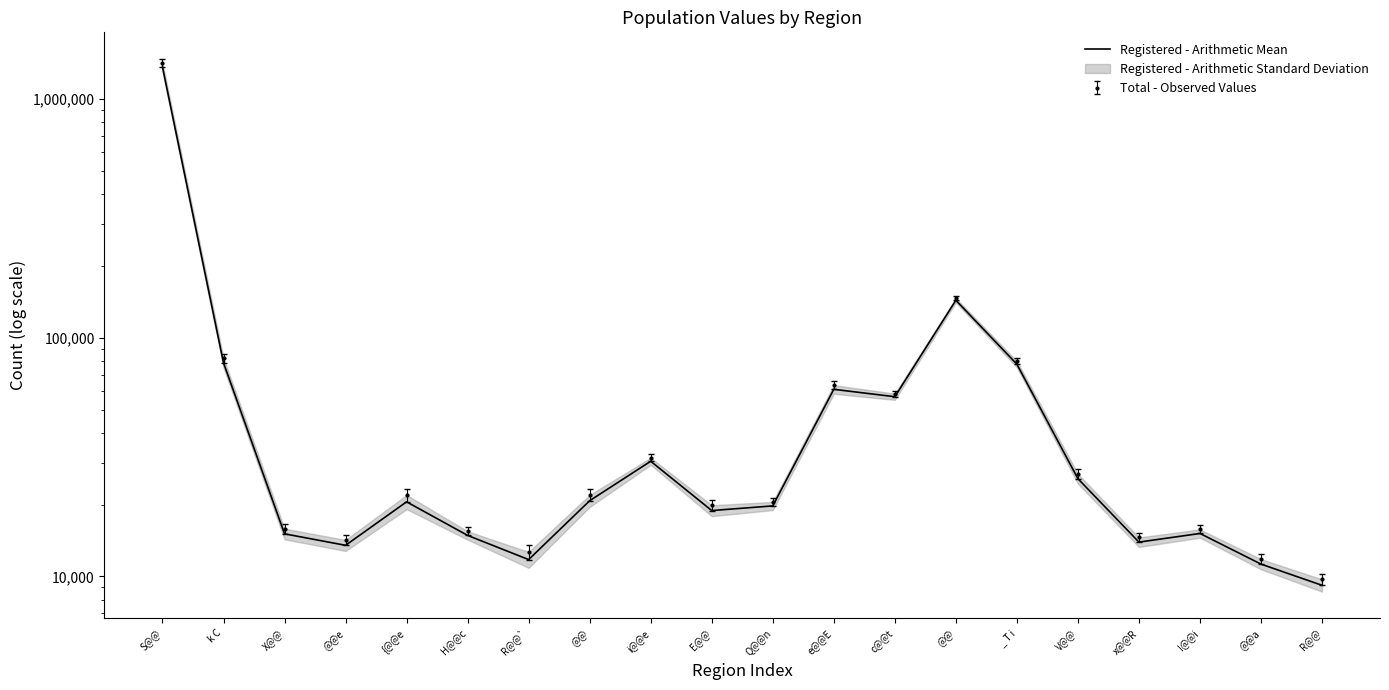

Between Q@@n and @@a, which is larger?

Q@@n